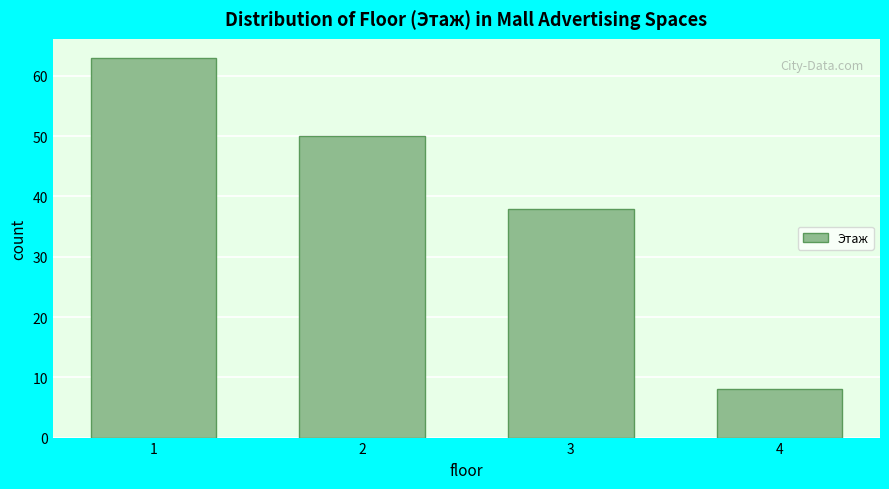

Reading right to left, list all the values displayed in this chart.

8	38	50	63